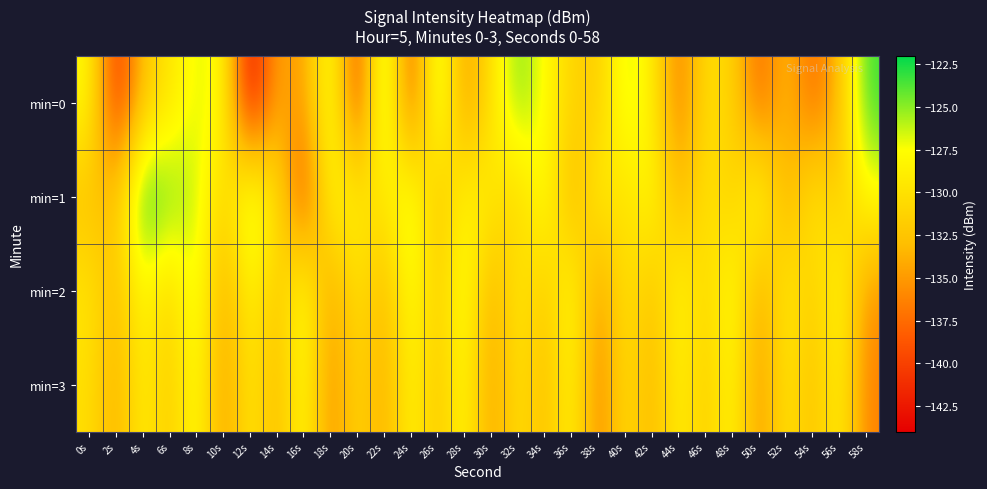

How many data points does each series have?

30